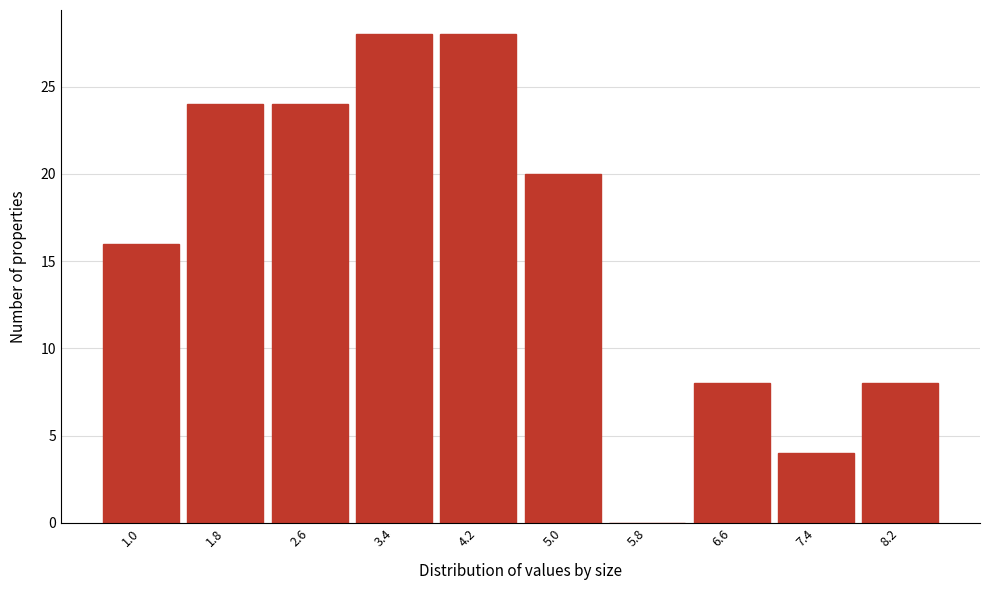

Reading left to right, extract all data points from this chart.

1.0=16	1.8=24	2.6=24	3.4=28	4.2=28	5.0=20	5.8=0	6.6=8	7.4=4	8.2=8